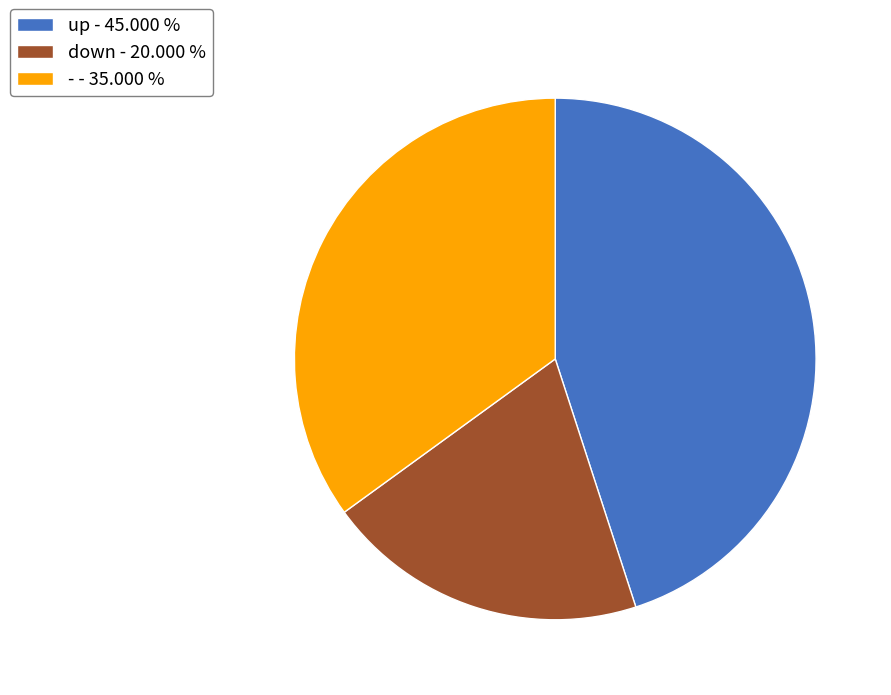

Rank the categories by value from highest to lowest.

up, -, down